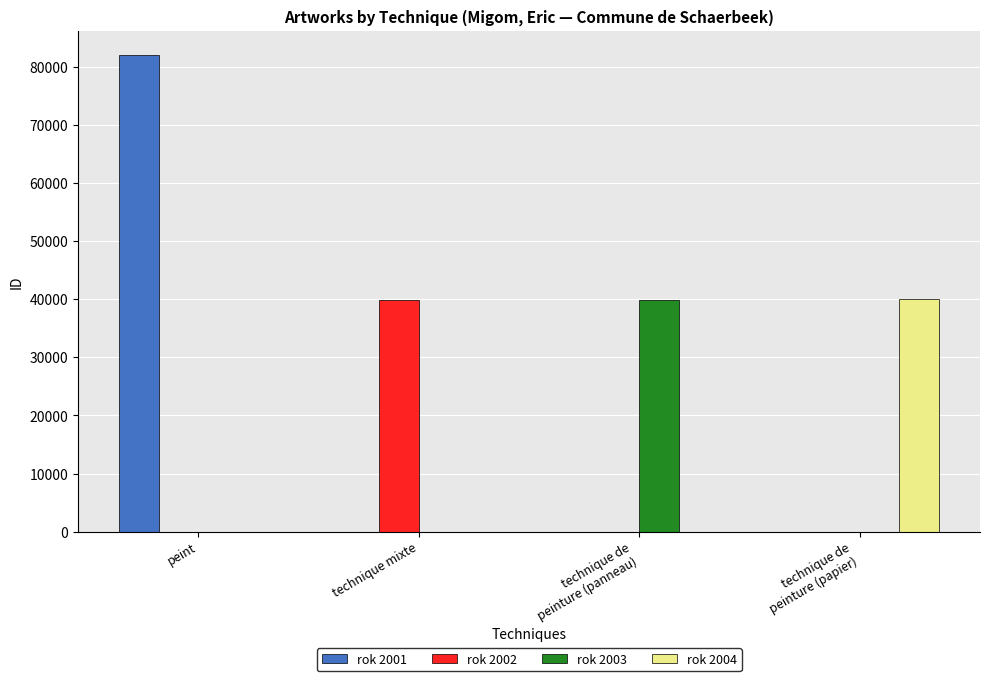

What is the total value across all series at technique de
peinture (papier)?

40000